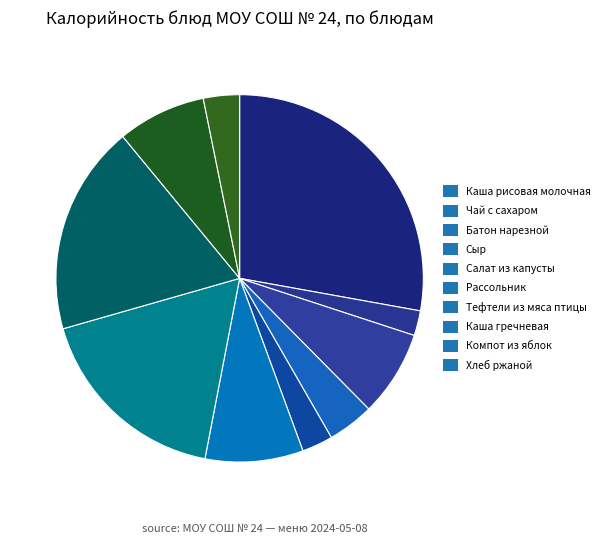

How many slices are in this pie chart?

10